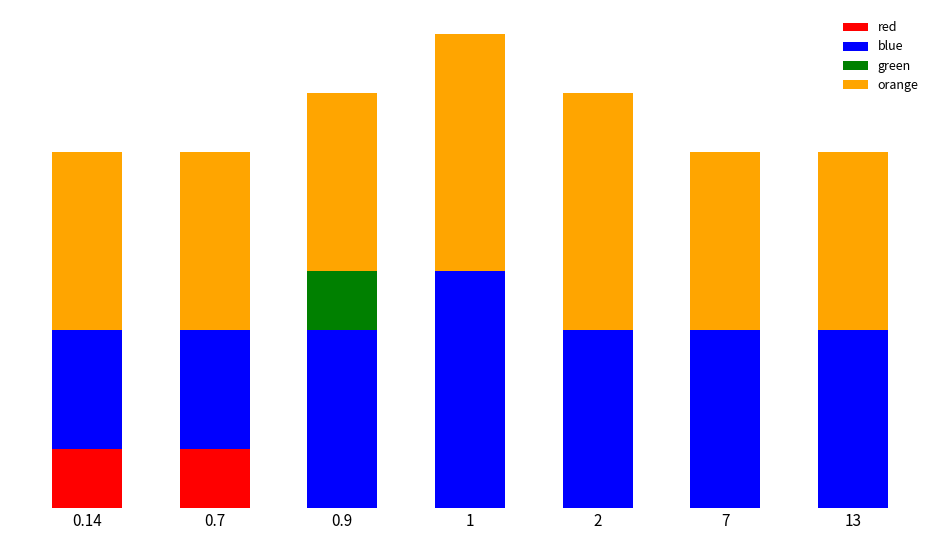

What are all the series names shown in the legend?

red, blue, green, orange